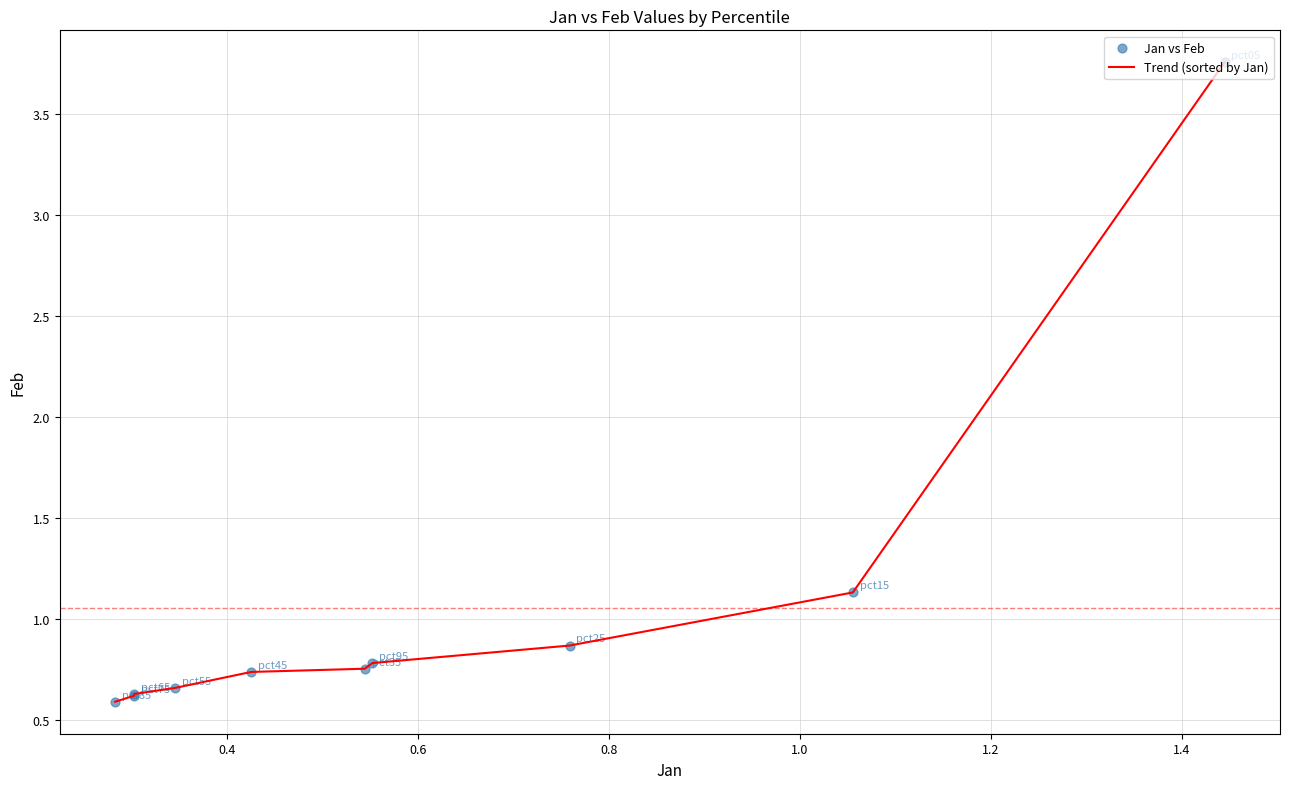

What is the difference between the maximum and minimum values?

3.2